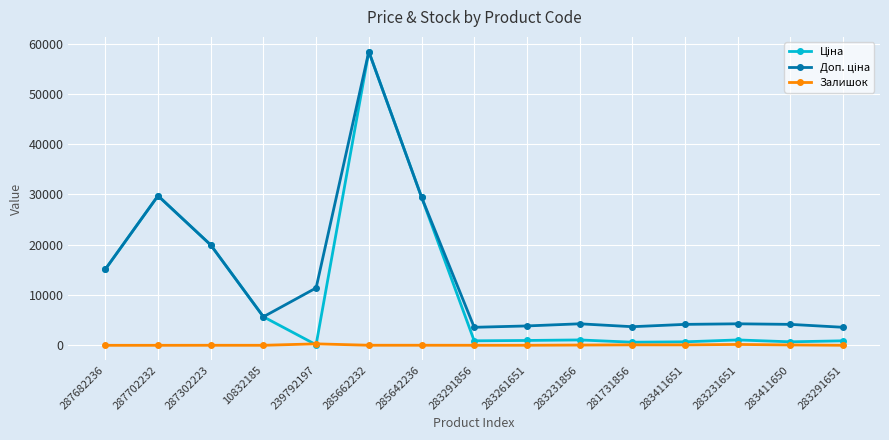

What is the average value of the Залишок series?

55.5